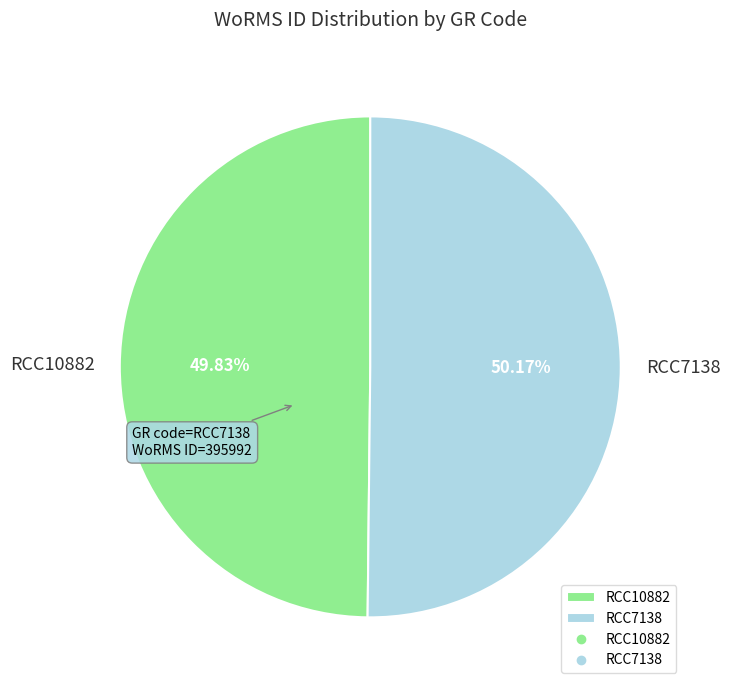

How many segments does this pie chart have?

2